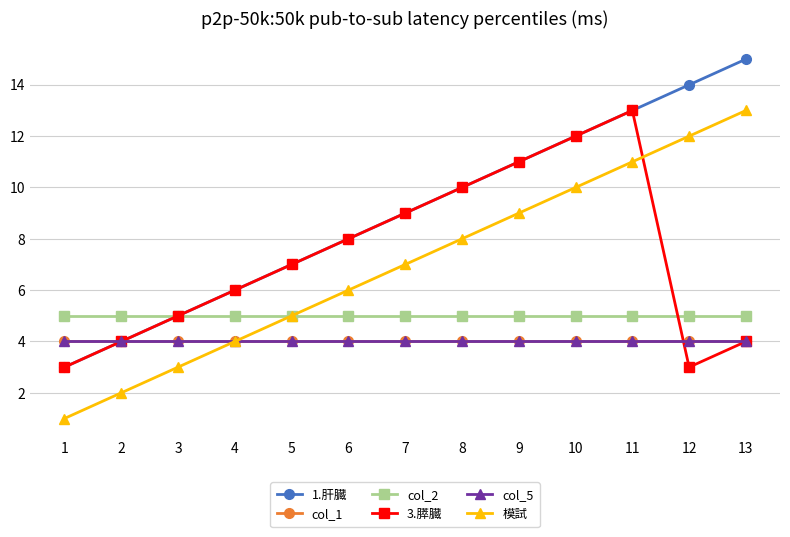

Does the chart have visible grid lines?

Yes